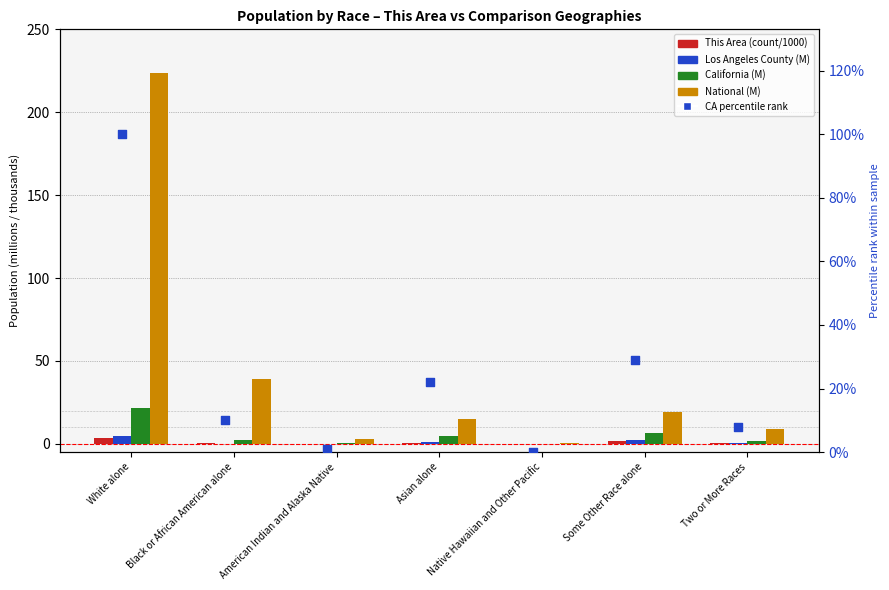

At which category is the sum across all series the highest?

White alone